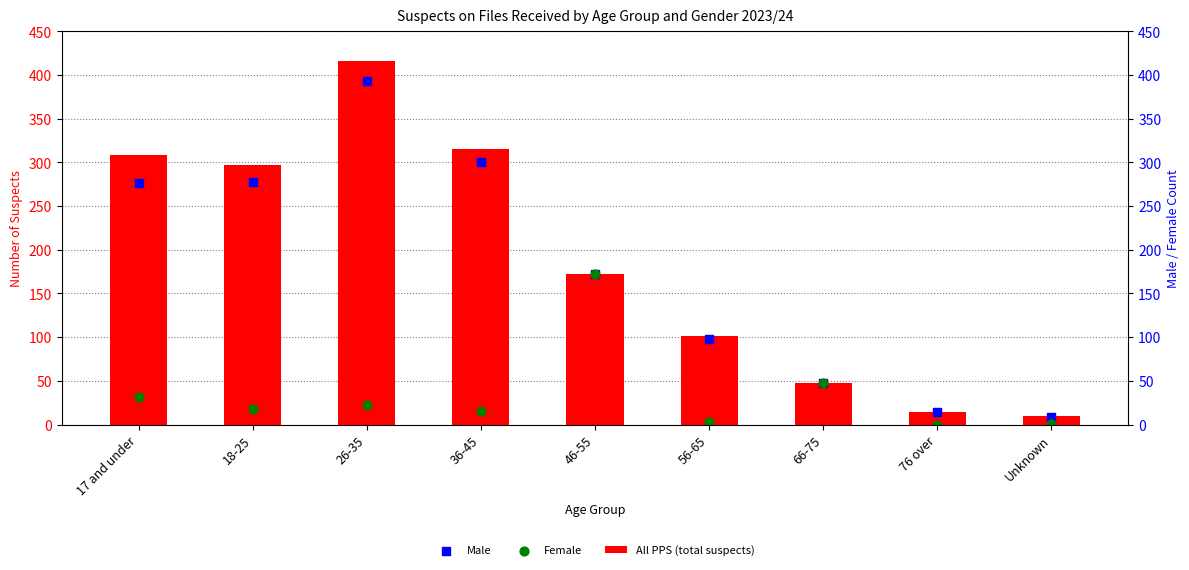

Which series has the largest Y range (max minus min)?

All PPS (total suspects)